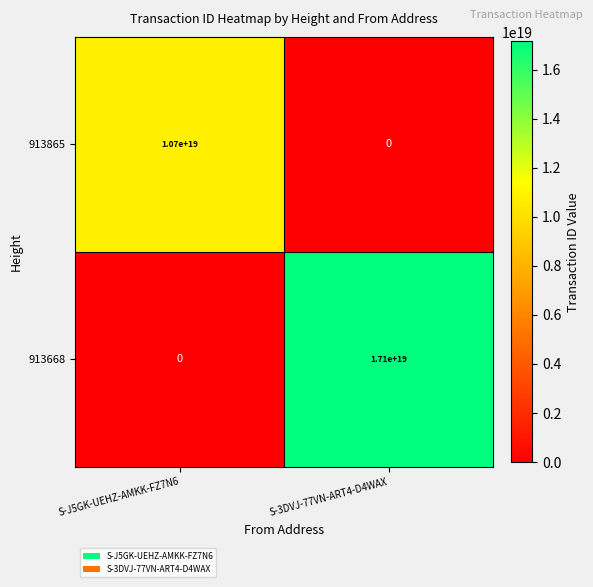

The 913668 series shows 17100000000000000000 at S-3DVJ-77VN-ART4-D4WAX. True or false?

True